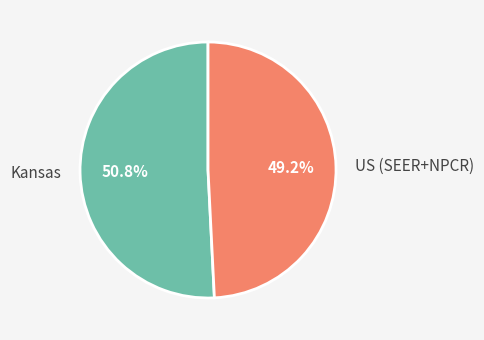

Is US (SEER+NPCR) the majority of the pie?

No